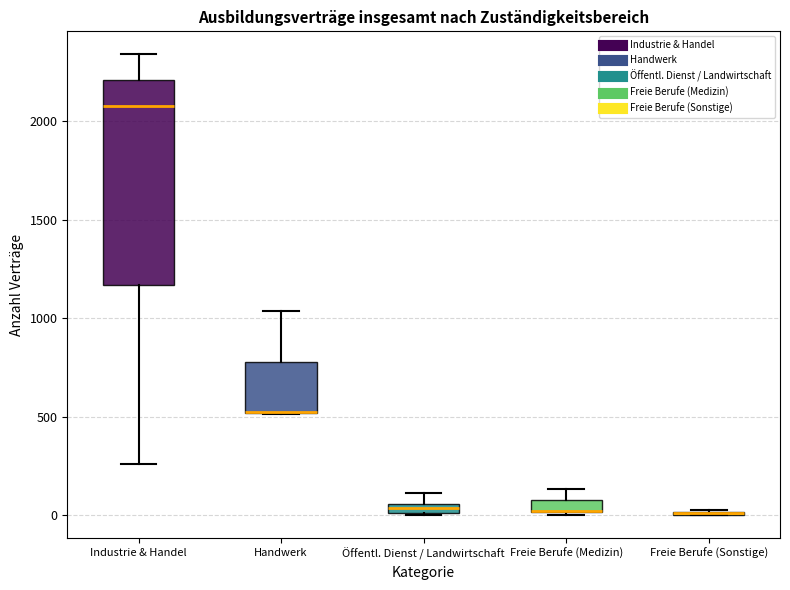

Where does the median line of the box for Industrie & Handel sit on the y-axis? The values are not printed on the chart, so give them approximately, as read against the axis.

2100